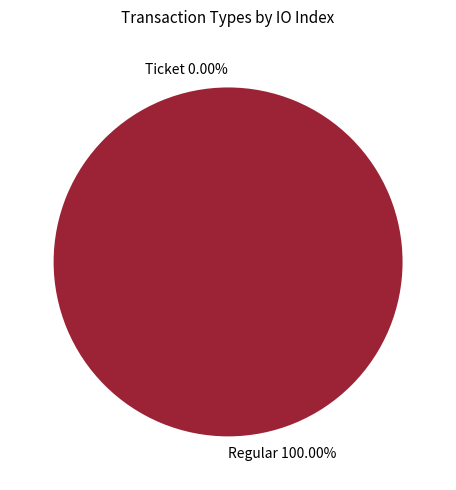

Which slice is the largest?

Regular